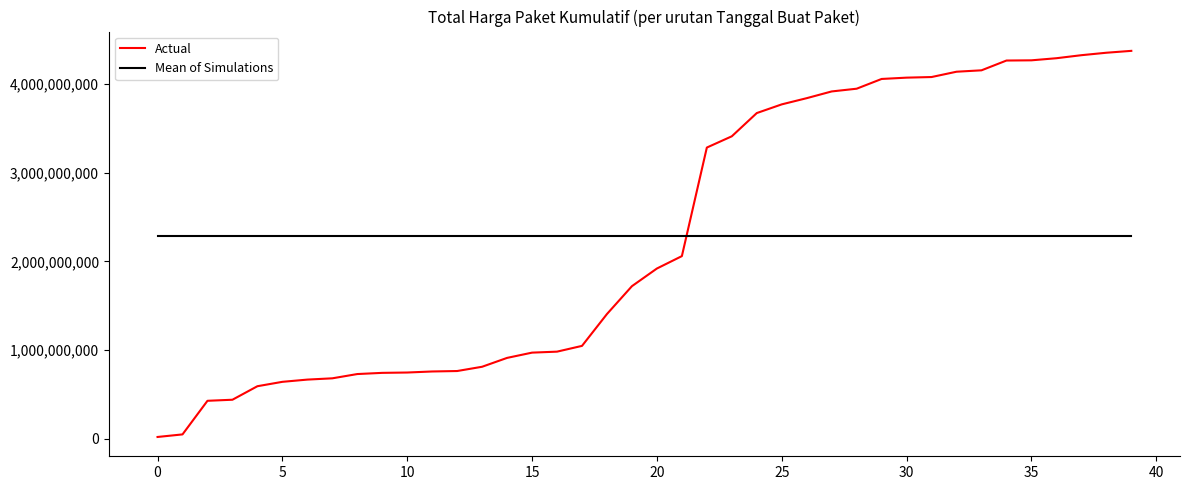

What is the greatest value displayed?

4375595175.0